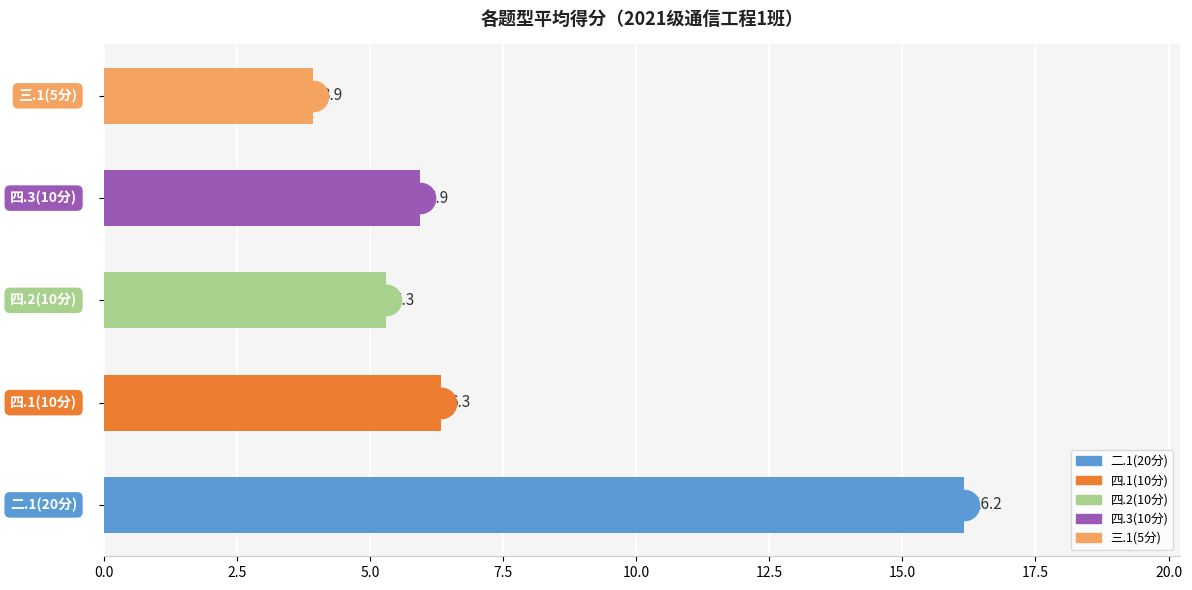

Are the bars horizontal?

Yes